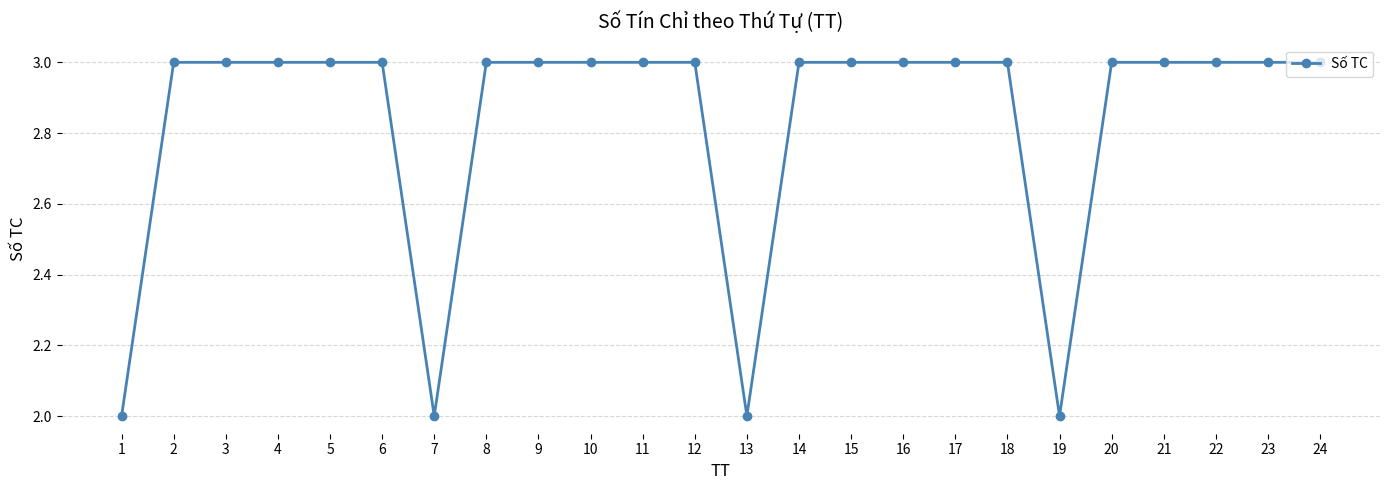

What is the average value?

3